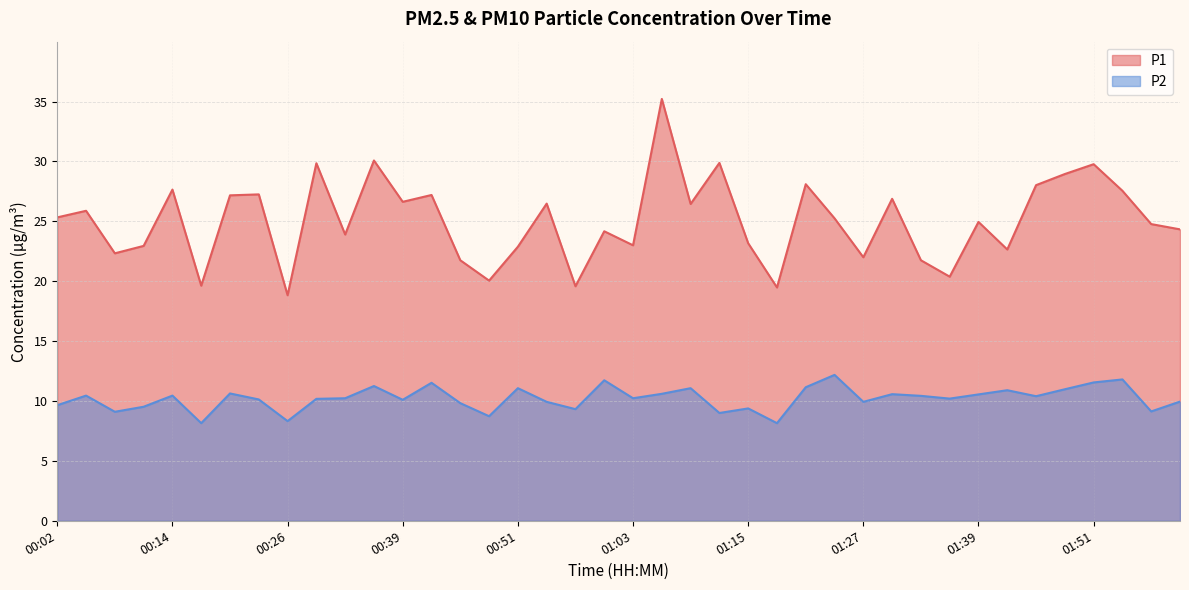

How many values in the P1 series are below 25?

20